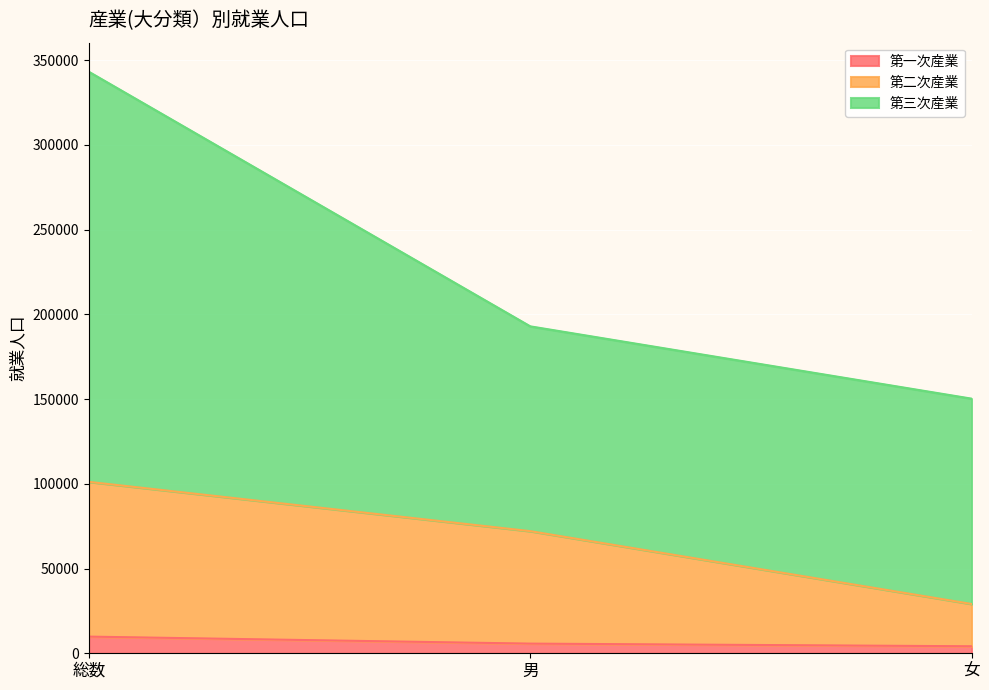

What is the highest value of the 第一次産業 series?

9833